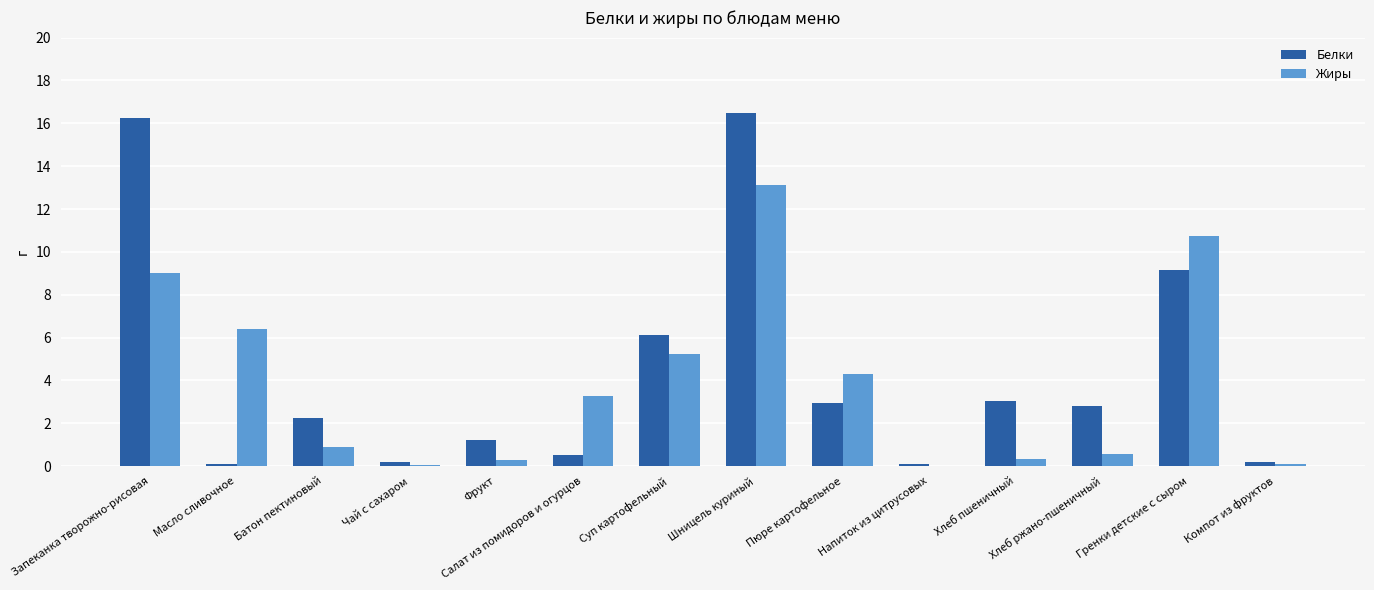

How many data points in Жиры are above 3?

7